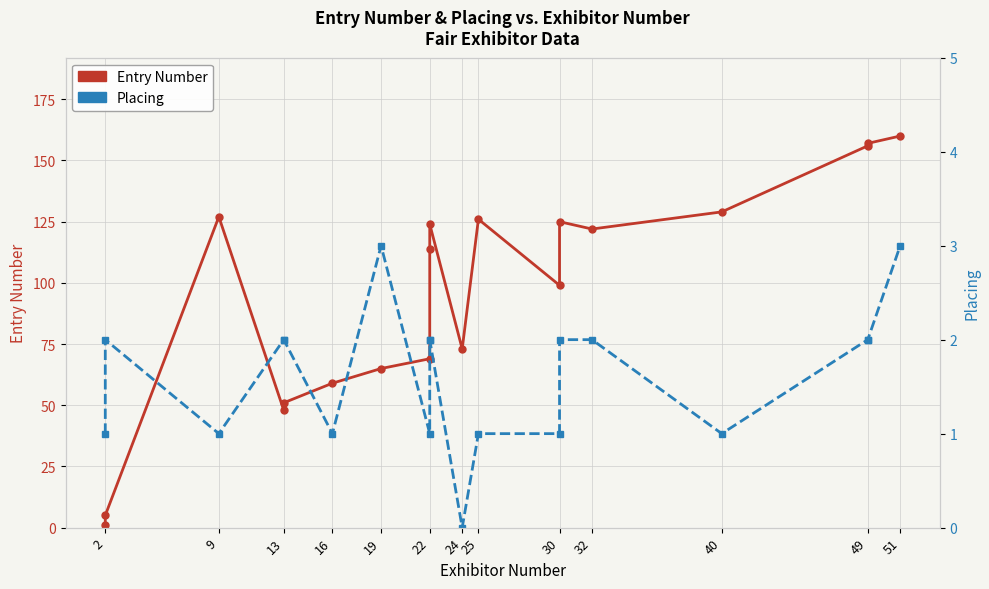

What is the value of the Placing point at the 4th from the left?

2